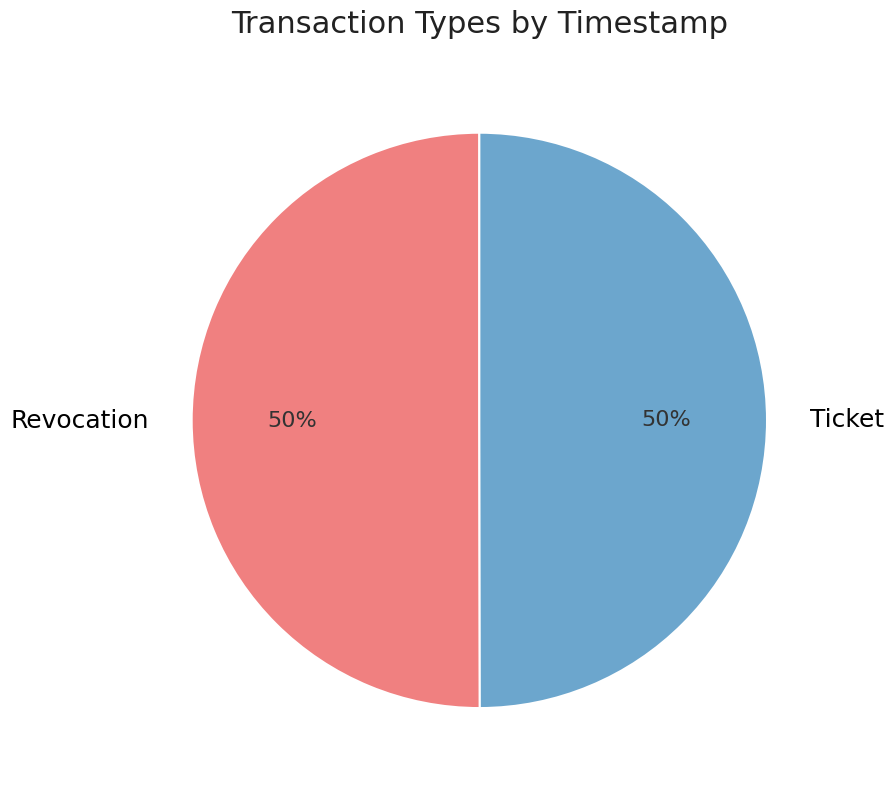

Do Ticket and Revocation together represent more than half of the pie?

Yes